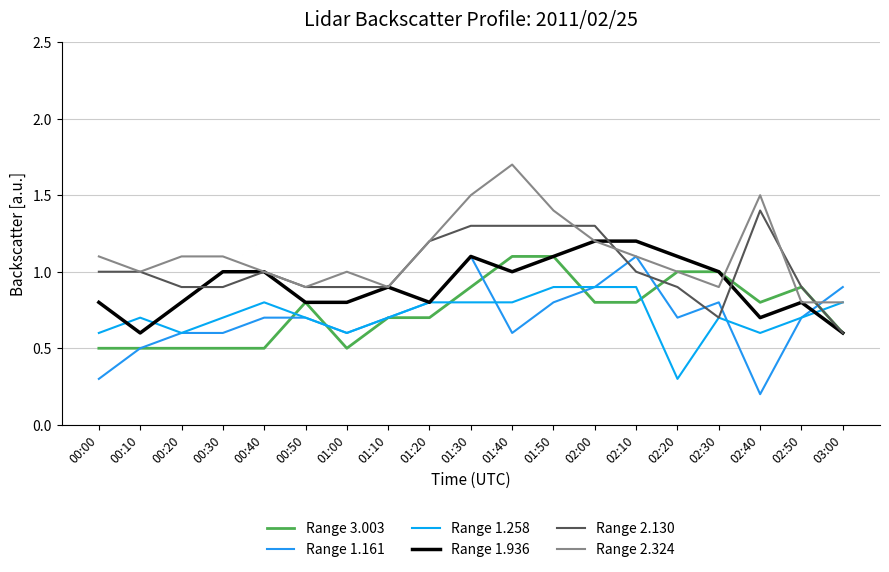

Count the number of categories in the chart.

19